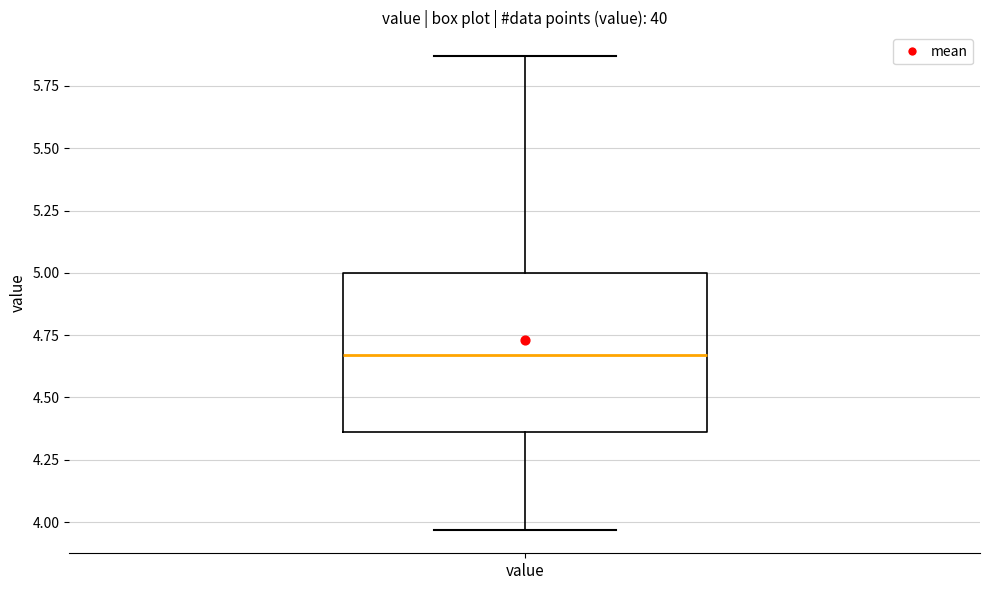

Transcribe this box plot: give where the median line is, the range the box spans, and where the two whiskers end, as read against the y-axis. The values are not printed on the chart, so give them approximately, as read against the axis.

median 4.65, box 4.35 to 5.00, whiskers 3.95 to 5.85